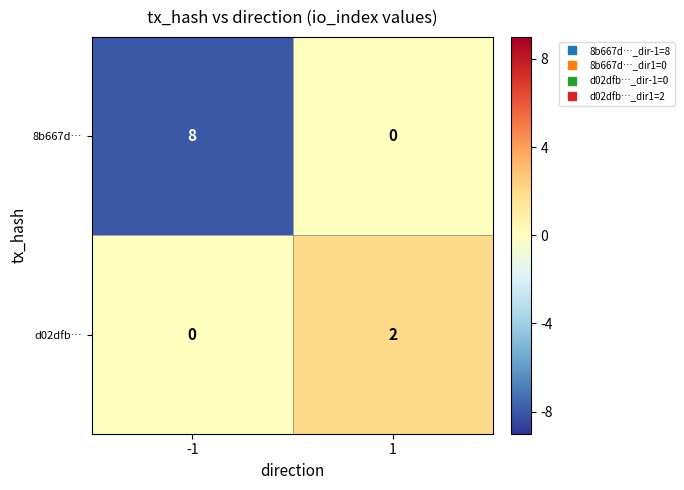

What is the average value of the 8b667d… series?

4